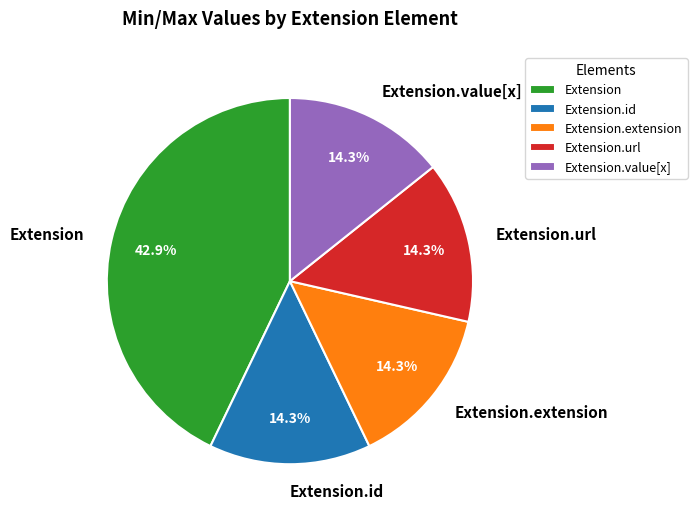

Is it true that Extension.url is 41% of the pie?

False